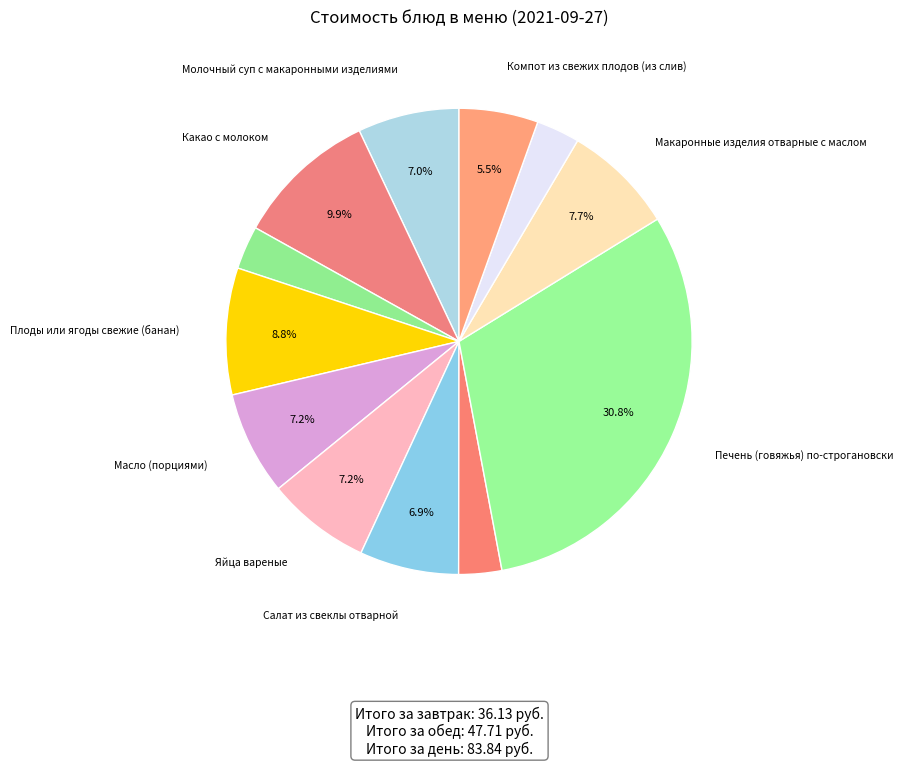

Does any single category account for the majority?

No